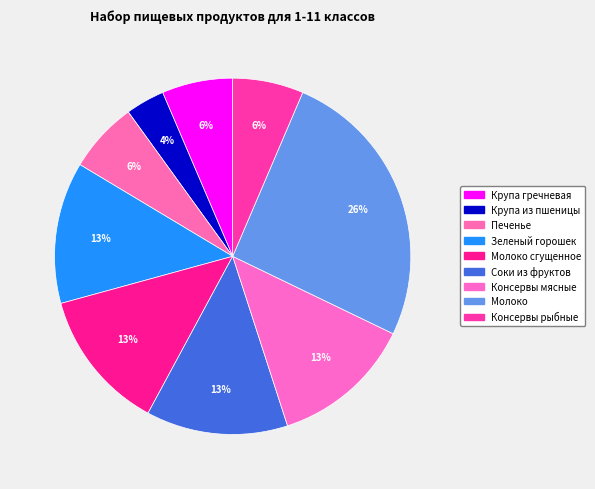

Rank the categories by value from highest to lowest.

Молоко, Зеленый горошек, Молоко сгущенное, Соки из фруктов, Консервы мясные, Крупа гречневая, Печенье, Консервы рыбные, Крупа из пшеницы